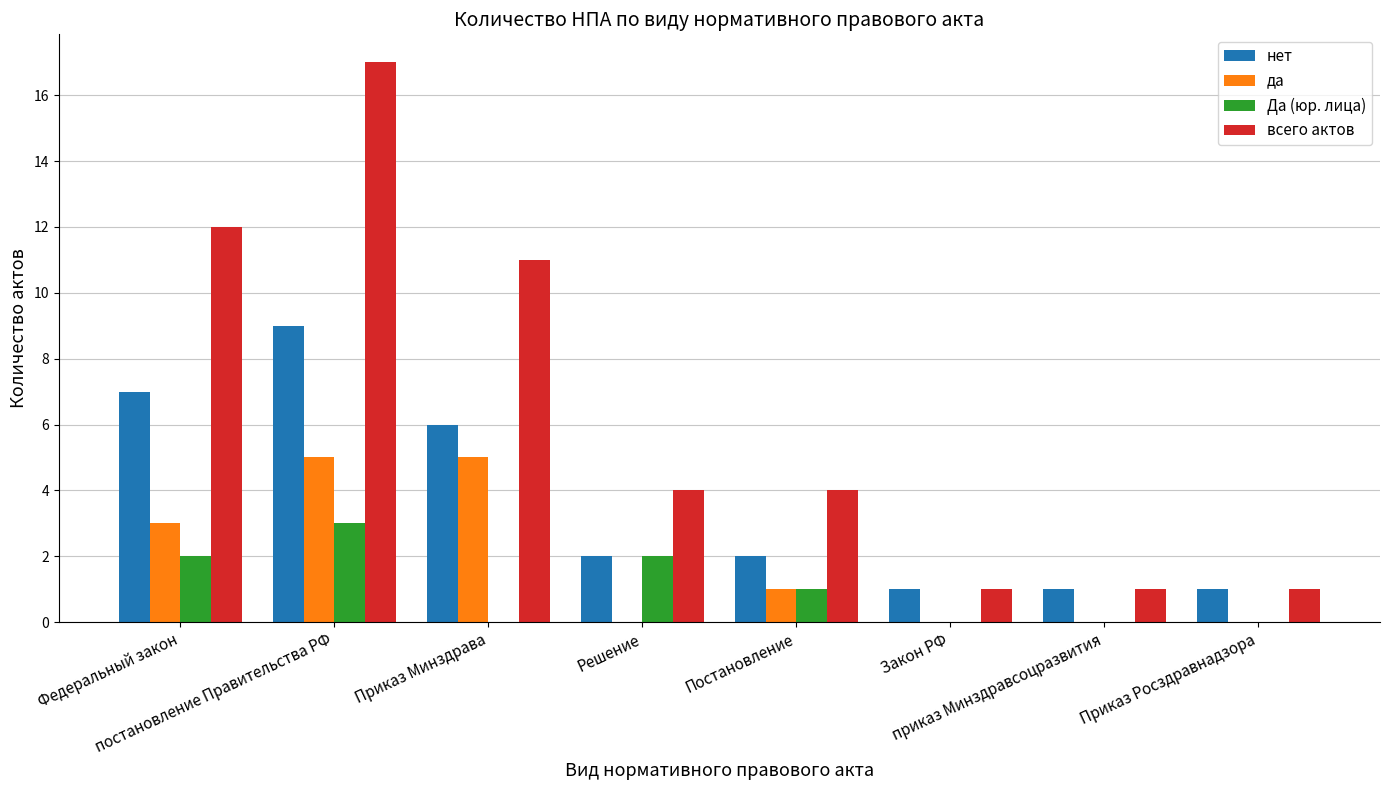

What is the spread (max minus min) of values at Постановление?

3